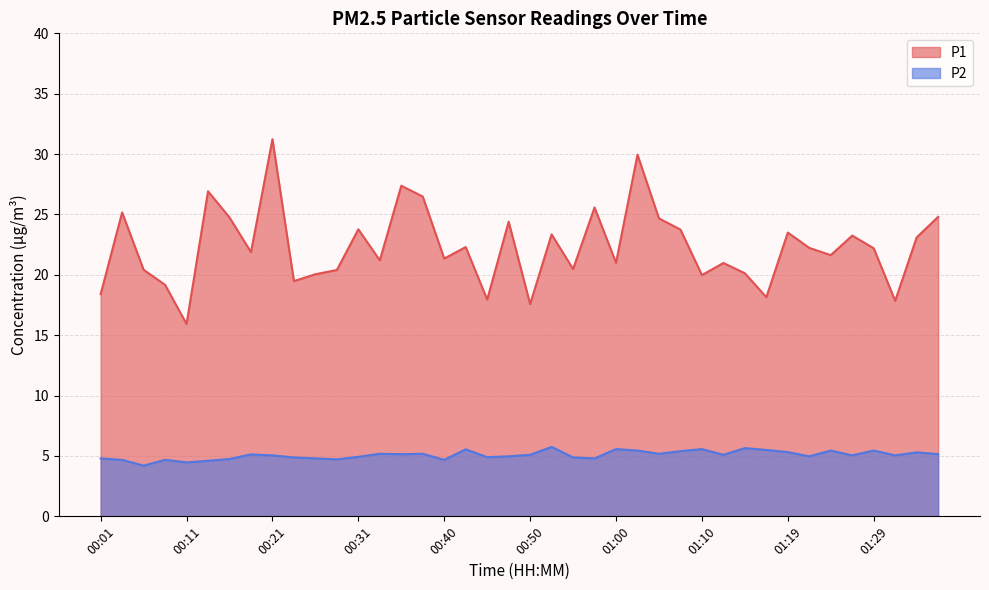

At how many categories does at least one series exceed 8?

40